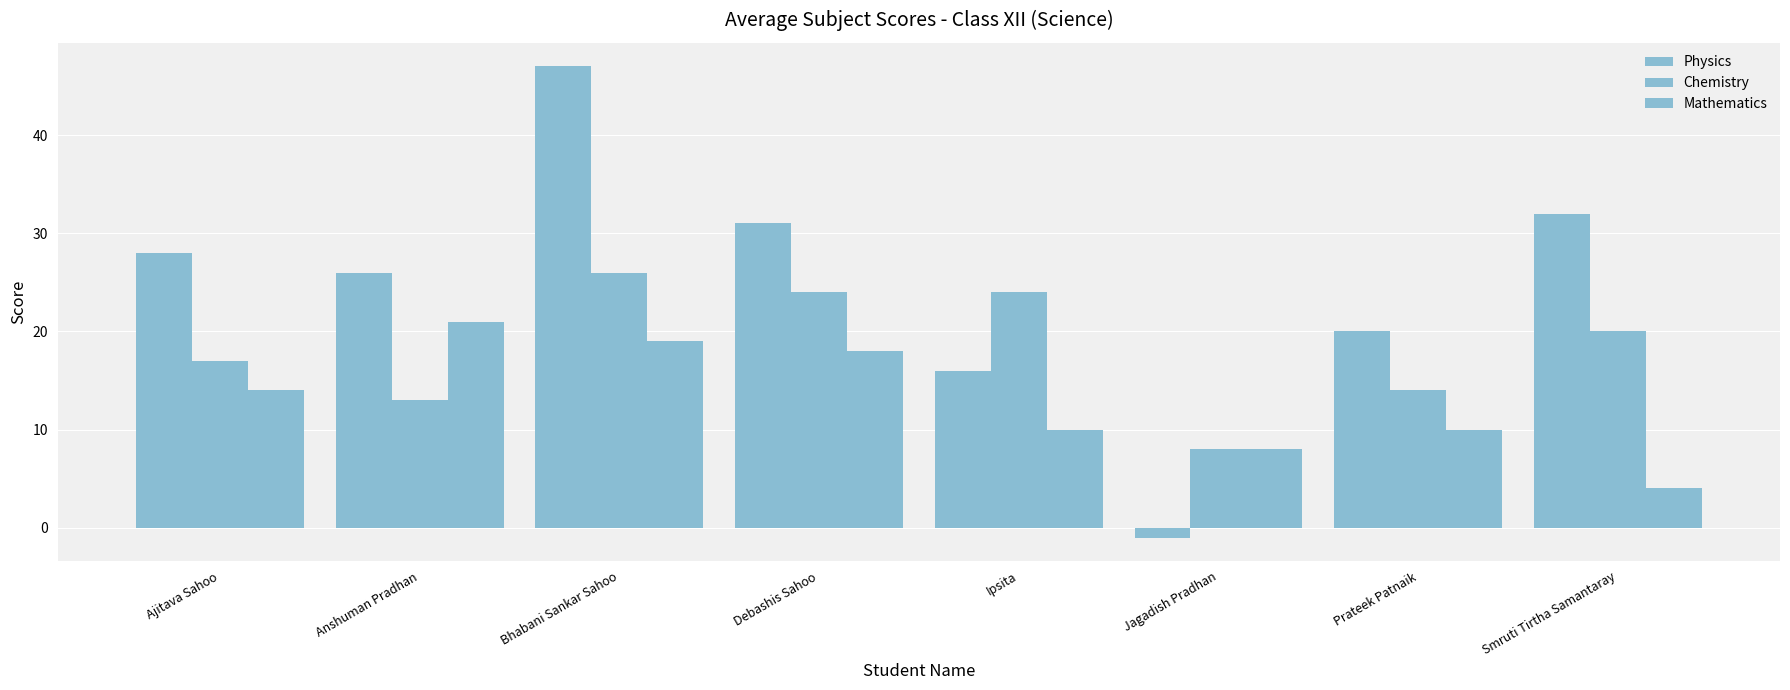

What is the label of the 2nd bar from the right?

Prateek Patnaik